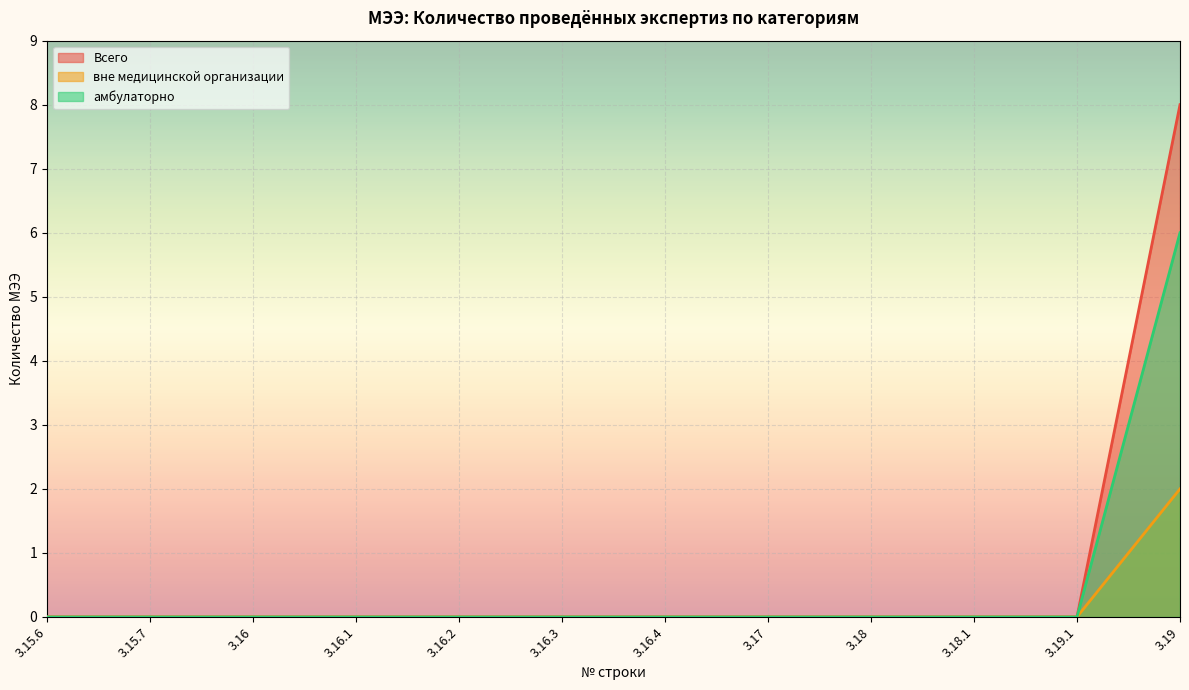

Where is вне медицинской организации nearest to the value 1?

3.15.6